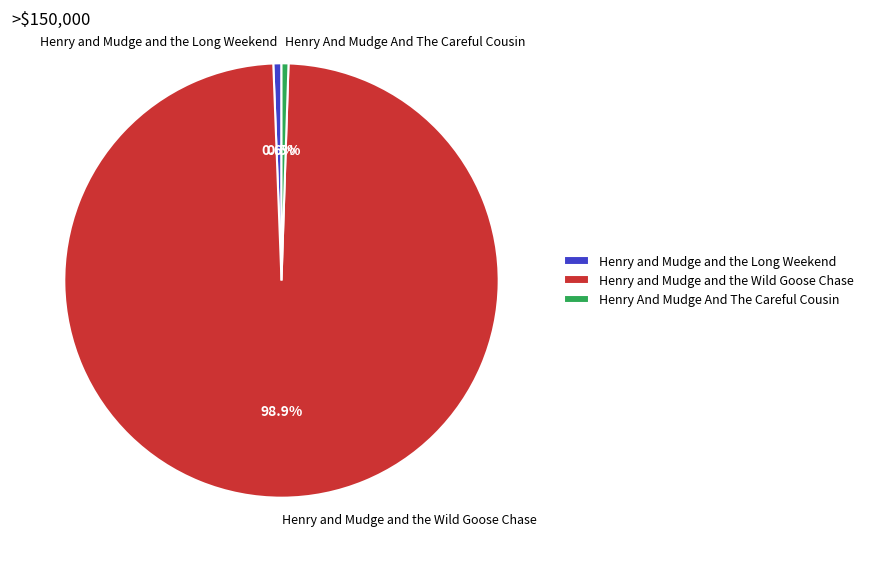

Is there any slice that represents more than half of the pie?

Yes